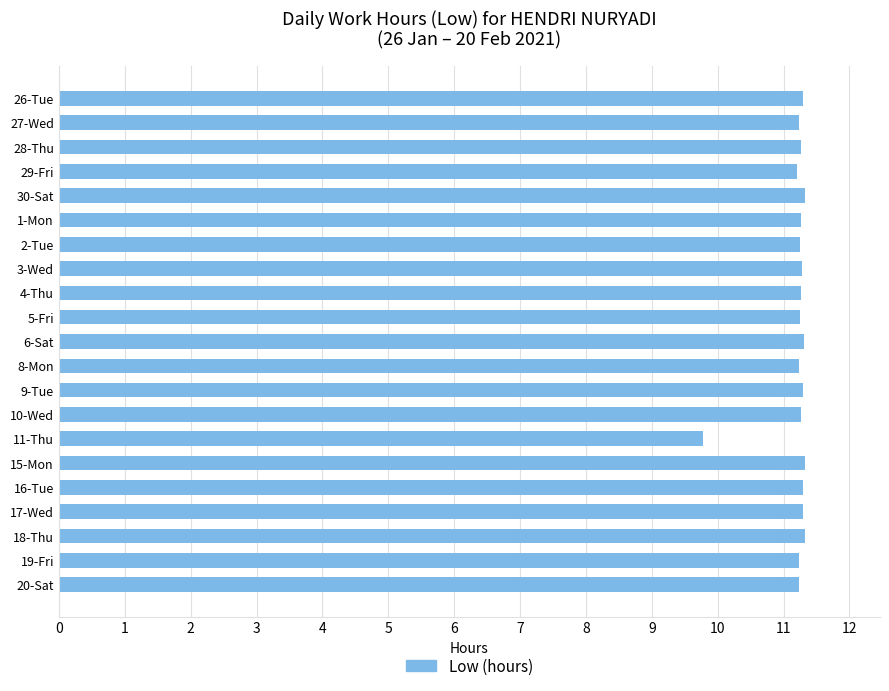

Approximately how many times larger is the value at 2-Tue compared to 10-Wed?

1.0